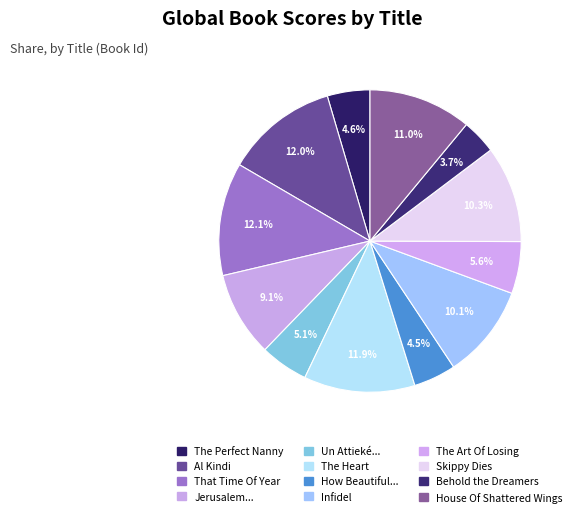

Which category has the smallest portion of the pie?

Behold the Dreamers